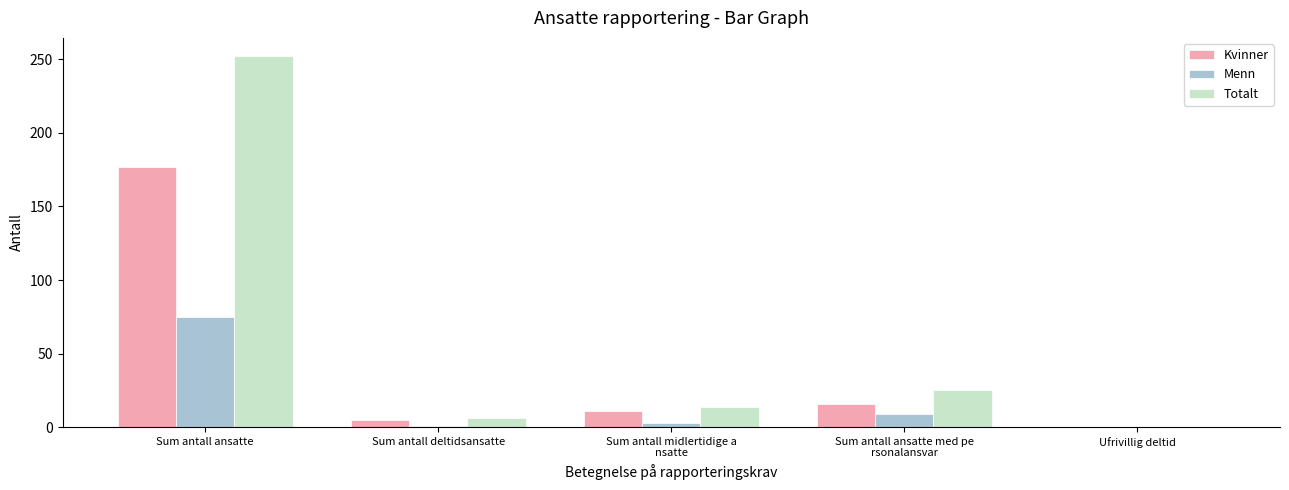

At which category is the sum across all series the highest?

Sum antall ansatte